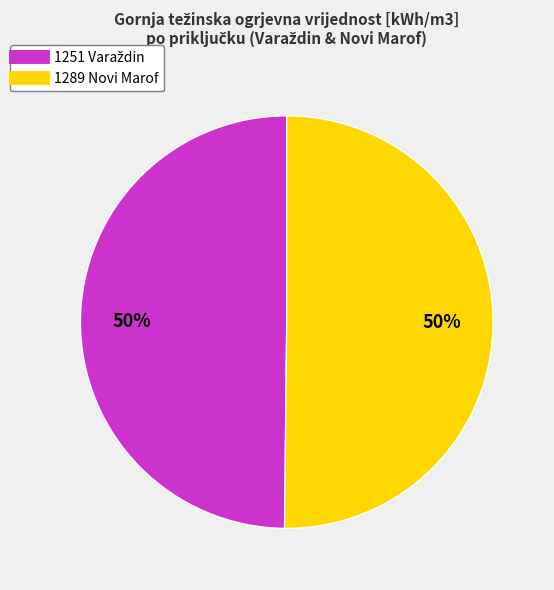

To the nearest percent, what portion does 1289 Novi Marof represent?

50%